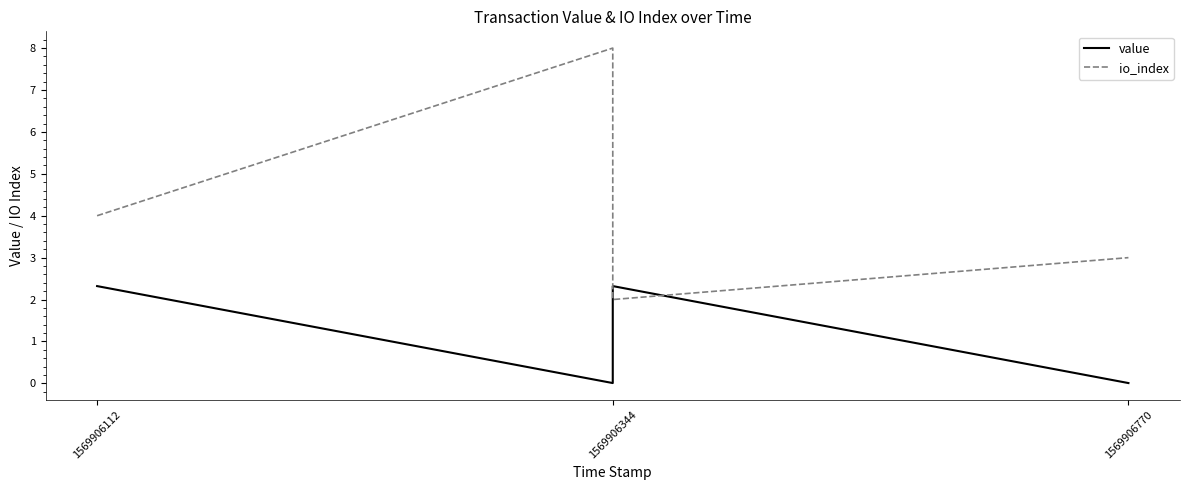

What is the average value of the value series?

1.2